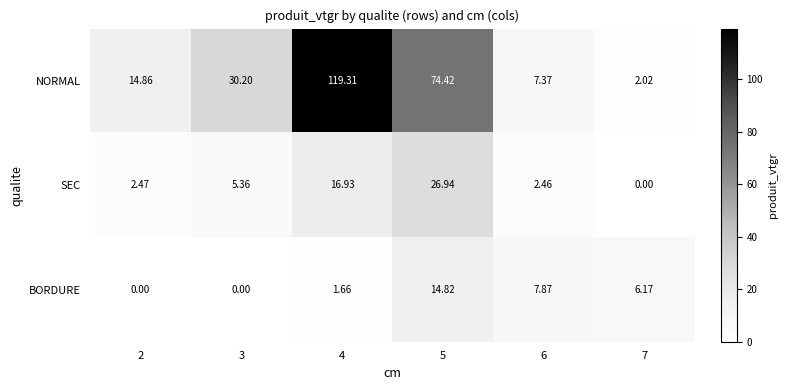

Between 6 and 7, which series saw the biggest shift?

NORMAL